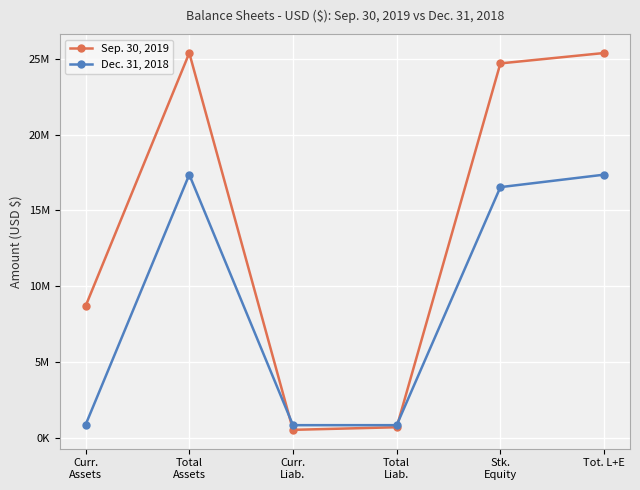

The Dec. 31, 2018 series shows 16539576 at Stk.
Equity. True or false?

True